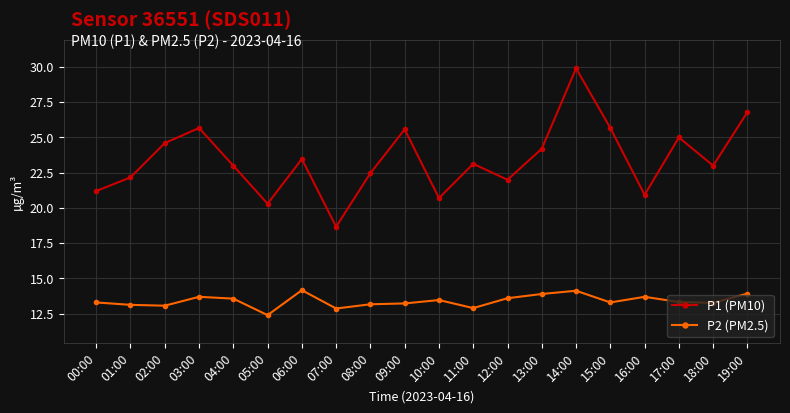

What is the spread (max minus min) of values at 04:00?

9.4